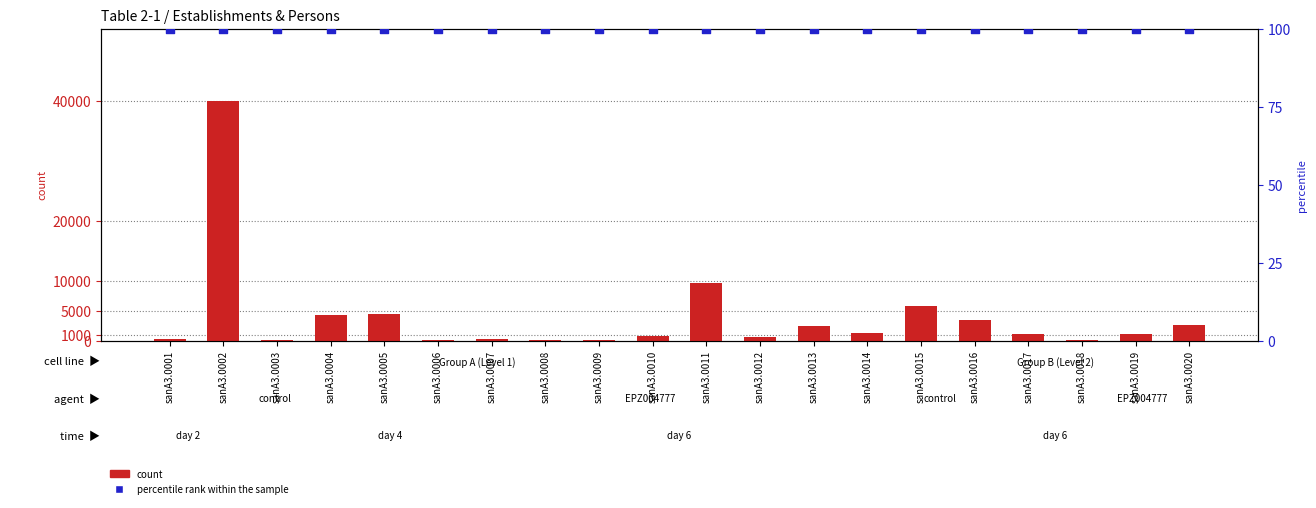

Is the value of percentile rank within the sample at sanA3.0020 greater than the value of count at sanA3.0001?

No